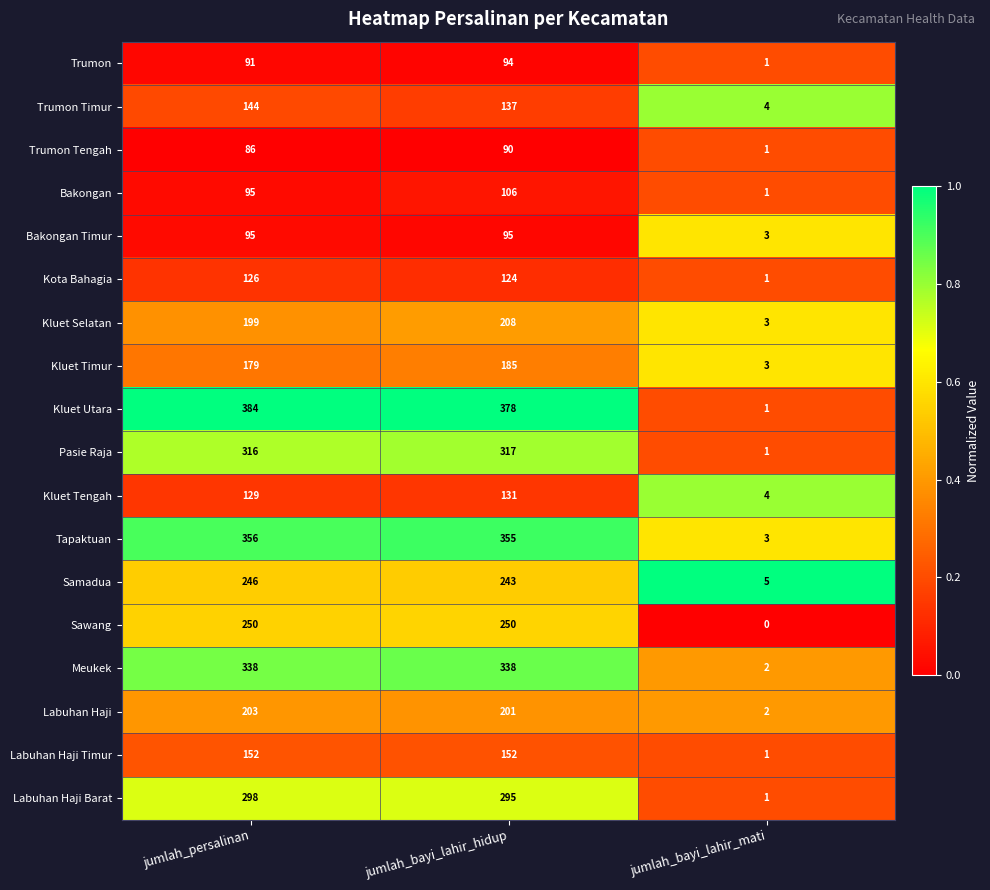

Which label corresponds to the largest value in the chart?

jumlah_persalinan